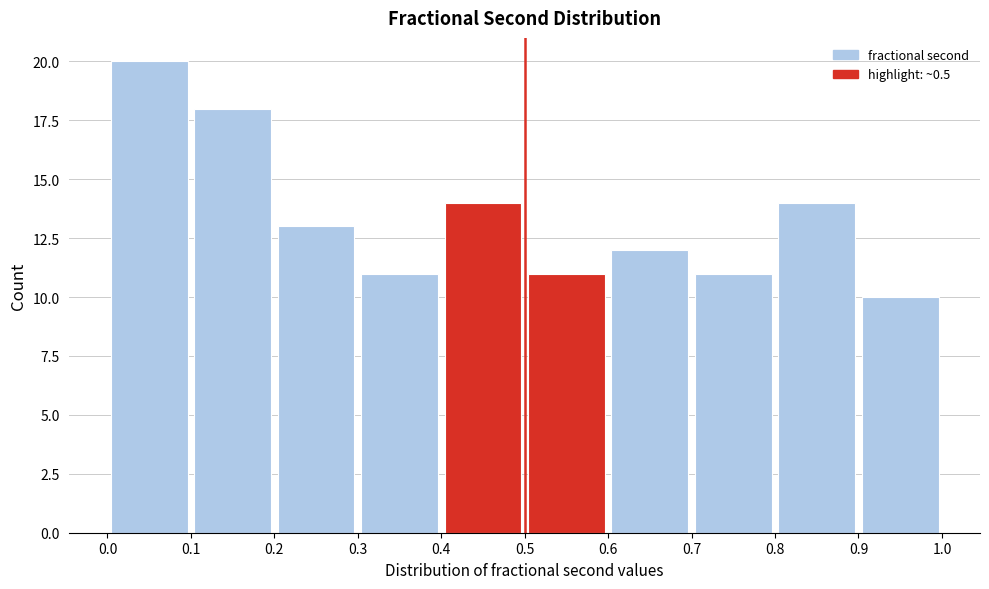

How tall is the bar that spans 0.5 to 0.6 on the x-axis? The values are not printed on the chart, so give them approximately, as read against the axis.

11